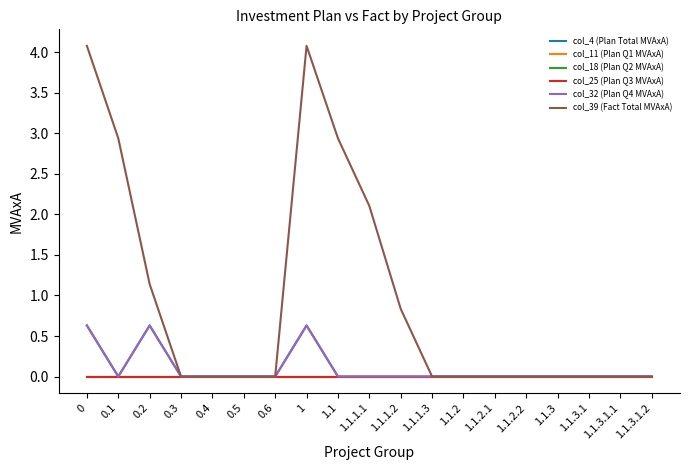

Reading left to right, list all the values displayed in this chart.

col_4 (Plan Total MVAxA): 0=0.6	0.1=0.0	0.2=0.6	0.3=0.0	0.4=0.0	0.5=0.0	0.6=0.0	1=0.6	1.1=0.0	1.1.1.1=0.0	1.1.1.2=0.0	1.1.1.3=0.0	1.1.2=0.0	1.1.2.1=0.0	1.1.2.2=0.0	1.1.3=0.0	1.1.3.1=0.0	1.1.3.1.1=0.0	1.1.3.1.2=0.0
col_11 (Plan Q1 MVAxA): 0=0.0	0.1=0.0	0.2=0.0	0.3=0.0	0.4=0.0	0.5=0.0	0.6=0.0	1=0.0	1.1=0.0	1.1.1.1=0.0	1.1.1.2=0.0	1.1.1.3=0.0	1.1.2=0.0	1.1.2.1=0.0	1.1.2.2=0.0	1.1.3=0.0	1.1.3.1=0.0	1.1.3.1.1=0.0	1.1.3.1.2=0.0
col_18 (Plan Q2 MVAxA): 0=0.0	0.1=0.0	0.2=0.0	0.3=0.0	0.4=0.0	0.5=0.0	0.6=0.0	1=0.0	1.1=0.0	1.1.1.1=0.0	1.1.1.2=0.0	1.1.1.3=0.0	1.1.2=0.0	1.1.2.1=0.0	1.1.2.2=0.0	1.1.3=0.0	1.1.3.1=0.0	1.1.3.1.1=0.0	1.1.3.1.2=0.0
col_25 (Plan Q3 MVAxA): 0=0.0	0.1=0.0	0.2=0.0	0.3=0.0	0.4=0.0	0.5=0.0	0.6=0.0	1=0.0	1.1=0.0	1.1.1.1=0.0	1.1.1.2=0.0	1.1.1.3=0.0	1.1.2=0.0	1.1.2.1=0.0	1.1.2.2=0.0	1.1.3=0.0	1.1.3.1=0.0	1.1.3.1.1=0.0	1.1.3.1.2=0.0
col_32 (Plan Q4 MVAxA): 0=0.6	0.1=0.0	0.2=0.6	0.3=0.0	0.4=0.0	0.5=0.0	0.6=0.0	1=0.6	1.1=0.0	1.1.1.1=0.0	1.1.1.2=0.0	1.1.1.3=0.0	1.1.2=0.0	1.1.2.1=0.0	1.1.2.2=0.0	1.1.3=0.0	1.1.3.1=0.0	1.1.3.1.1=0.0	1.1.3.1.2=0.0
col_39 (Fact Total MVAxA): 0=4.1	0.1=2.9	0.2=1.1	0.3=0.0	0.4=0.0	0.5=0.0	0.6=0.0	1=4.1	1.1=2.9	1.1.1.1=2.1	1.1.1.2=0.8	1.1.1.3=0.0	1.1.2=0.0	1.1.2.1=0.0	1.1.2.2=0.0	1.1.3=0.0	1.1.3.1=0.0	1.1.3.1.1=0.0	1.1.3.1.2=0.0